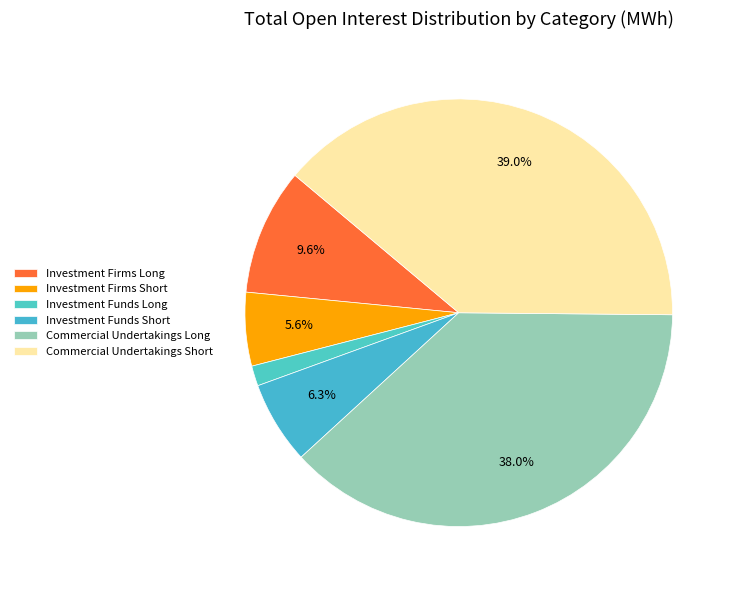

What is the change in value from Investment Firms Long to Investment Funds Long?

-9444530